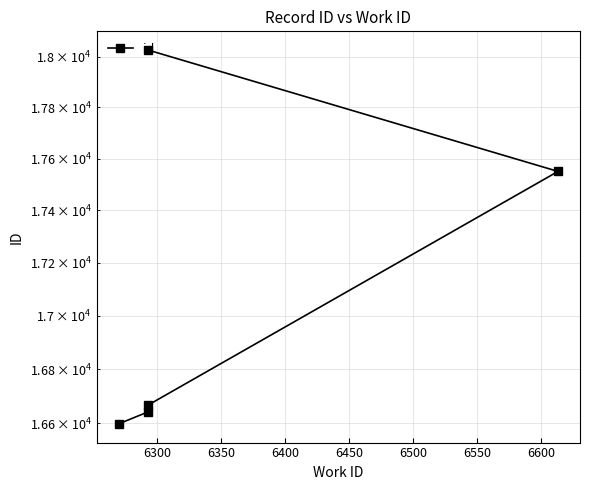

Is it true that the value at 6250 is 10481?

False